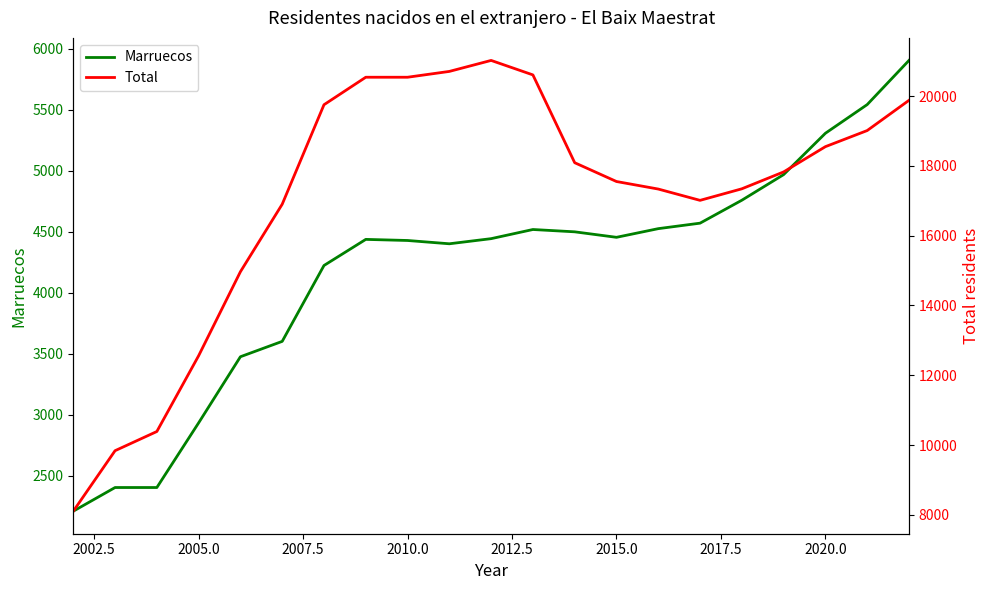

How many interior local peaks does the Total series have?

1